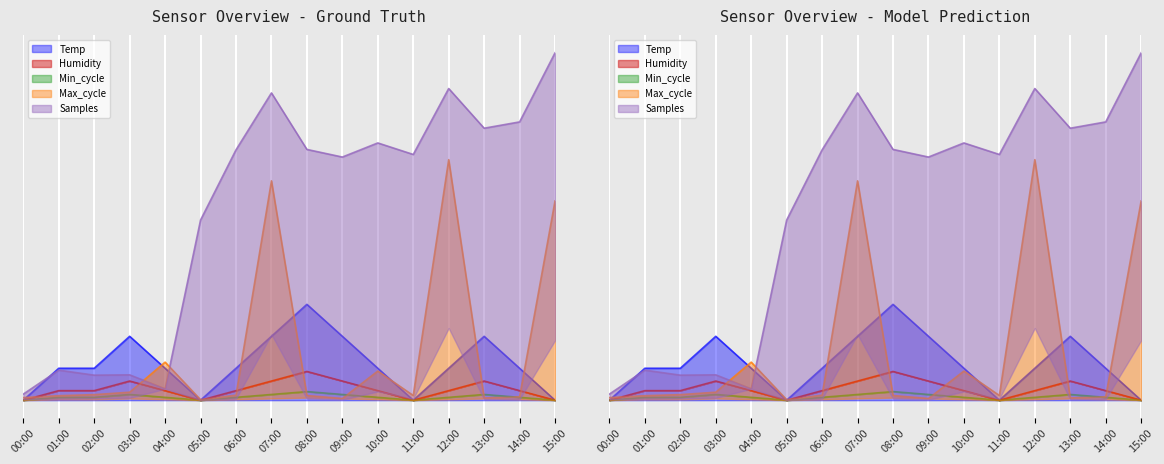

Is it true that Max_cycle equals 0.1 at 04:00?

True